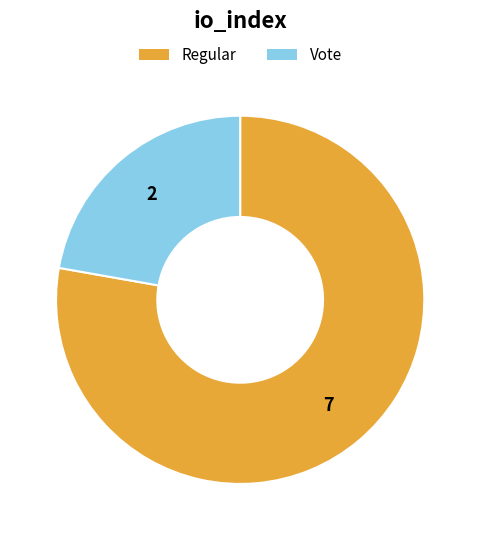

Which category accounts for the majority?

Regular